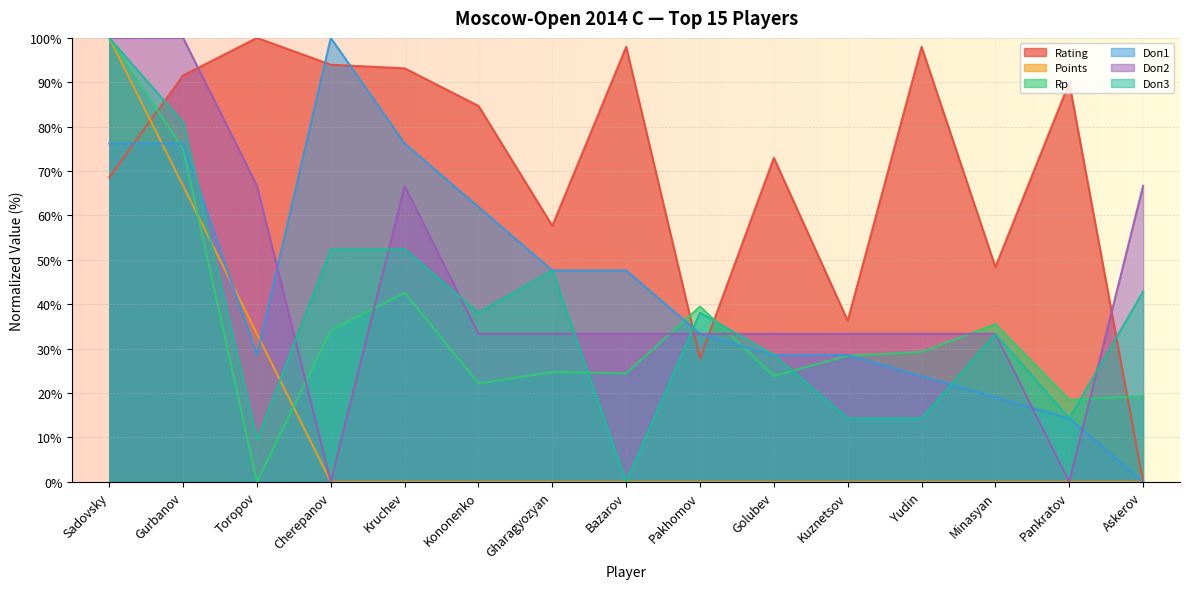

What is the label of the 1st point from the right?

Askerov